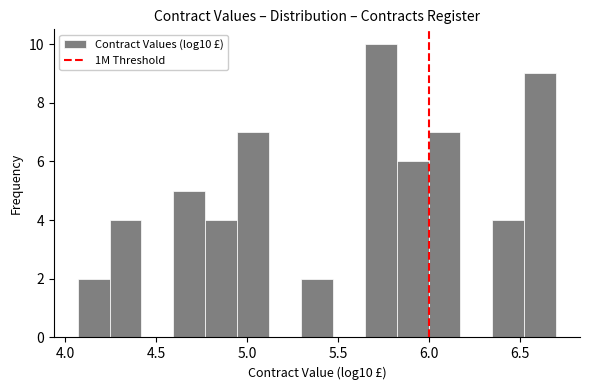

Read against the x-axis, roughly where is the centre of the tallest bar?

5.75